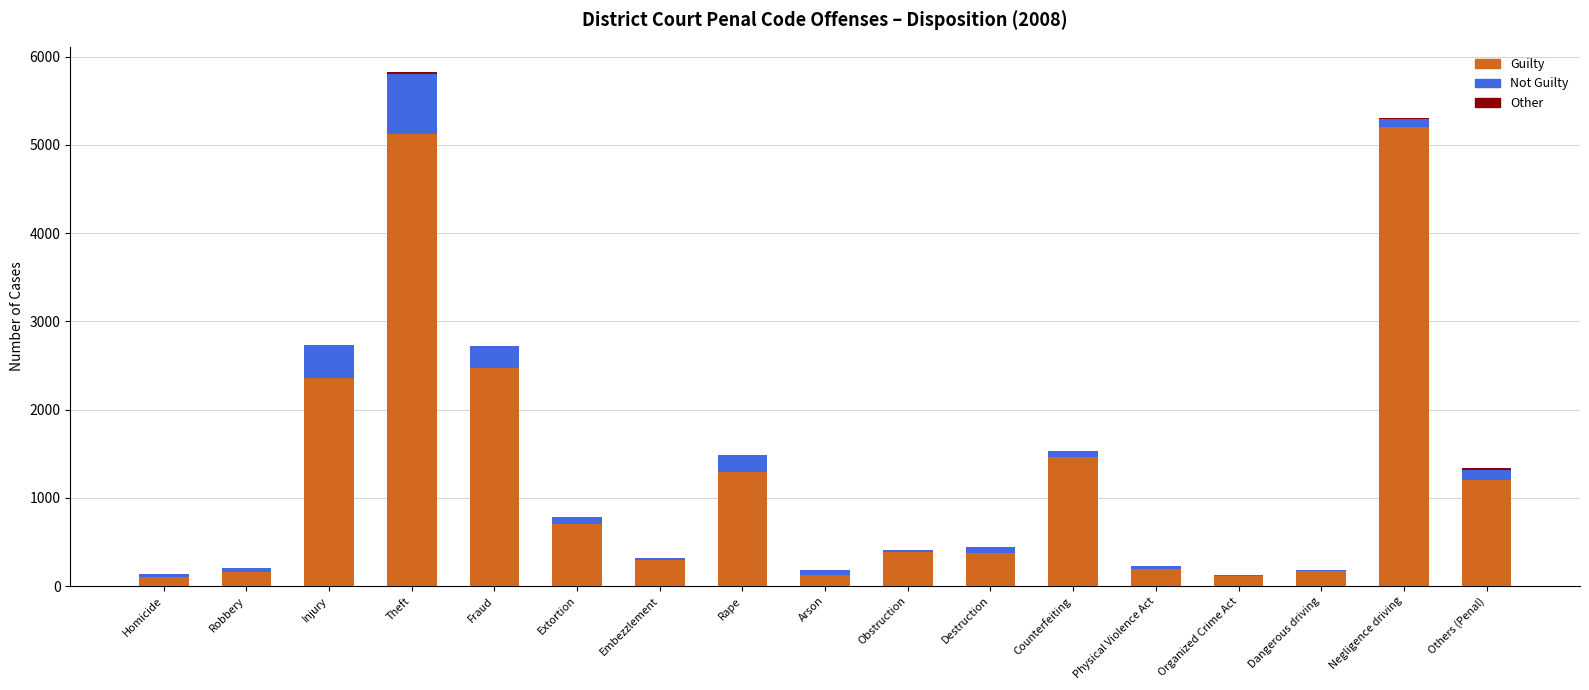

The value of Guilty at Arson is 125. True or false?

True